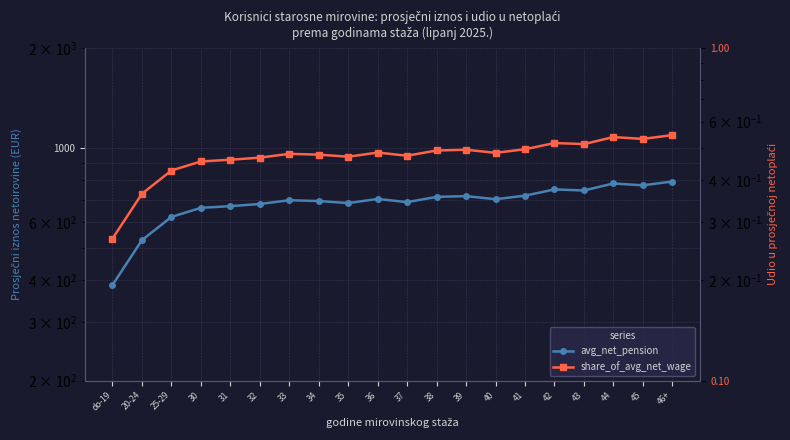

What position from the left is 35?

9